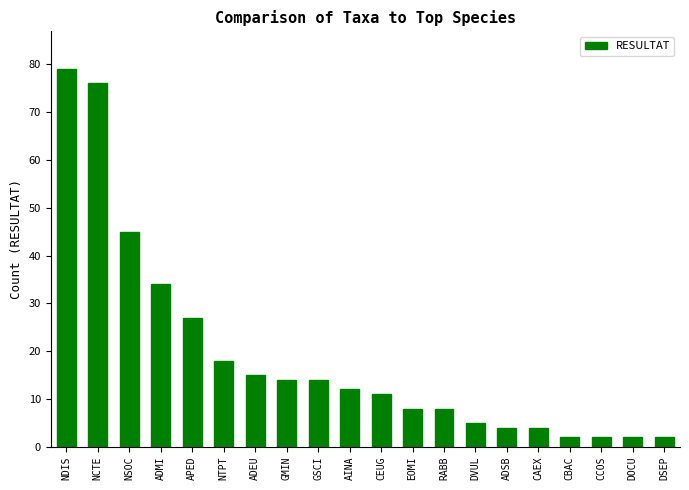

What is the difference between the second highest and minimum values?

74